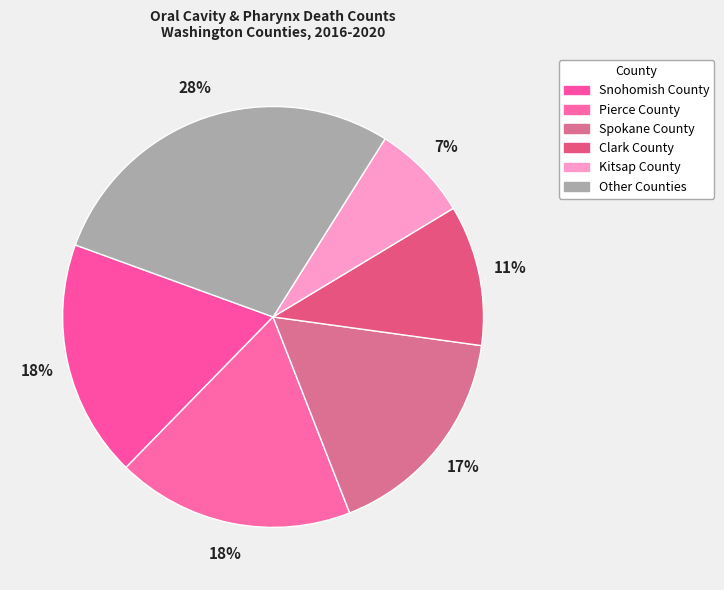

To the nearest percent, what is the average slice percentage?

17%